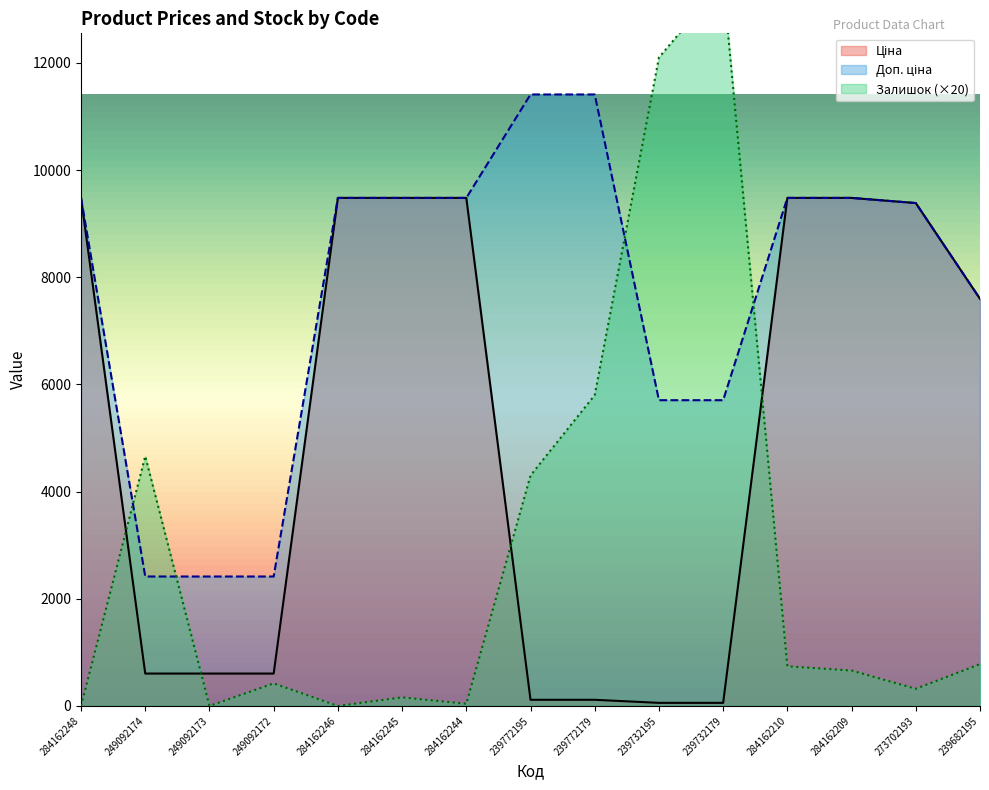

At which label does Ціна first exceed 7596?

284162248